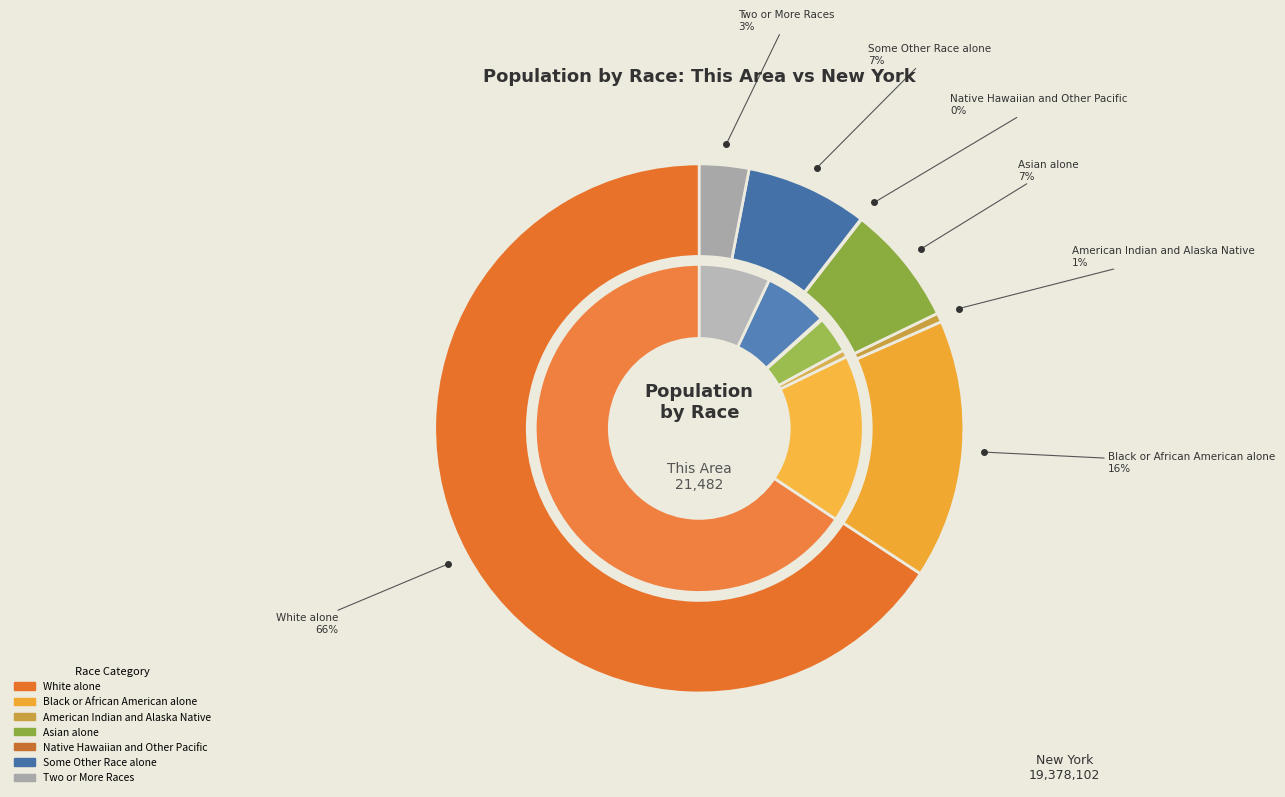

What is the difference between the highest and lowest values at Asian alone?

1419466